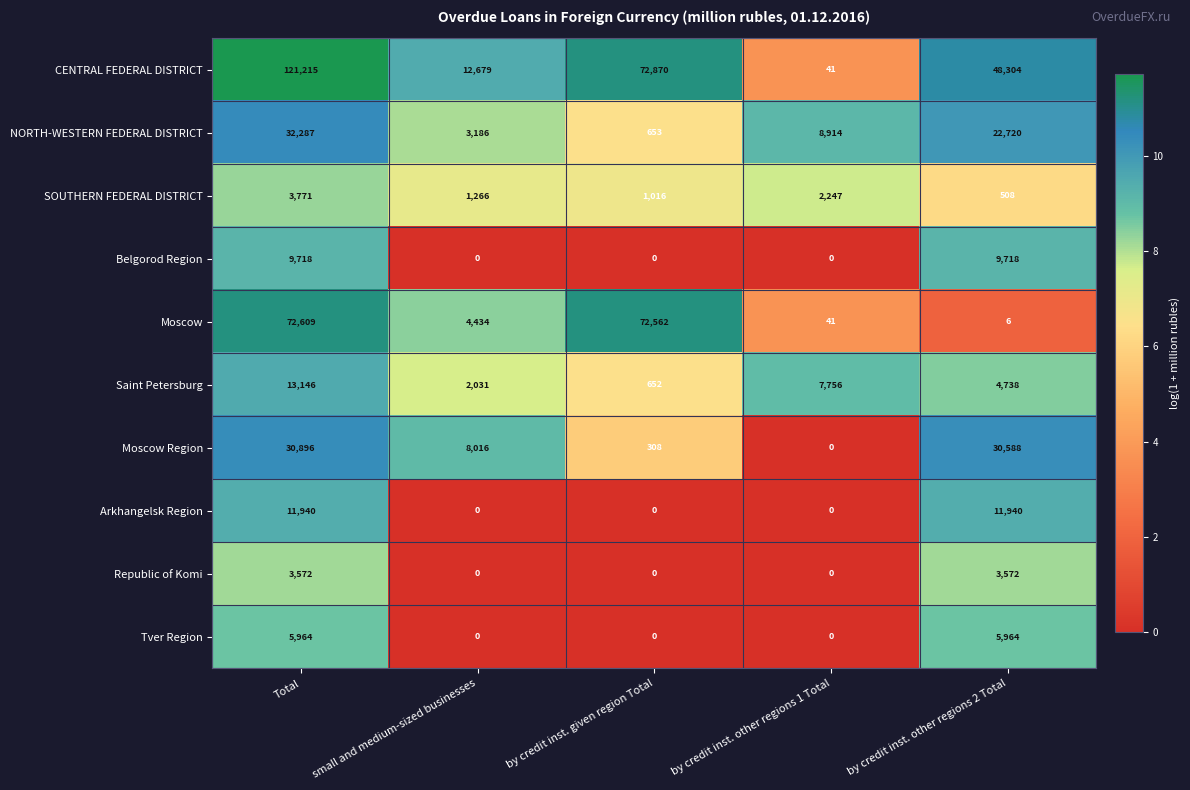

Which series changed the most between by credit inst. given region Total and by credit inst. other regions 1 Total?

CENTRAL FEDERAL DISTRICT